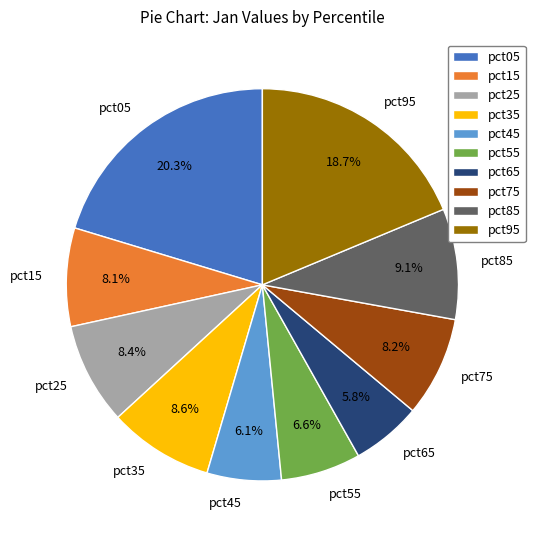

Which slice is the largest?

pct05